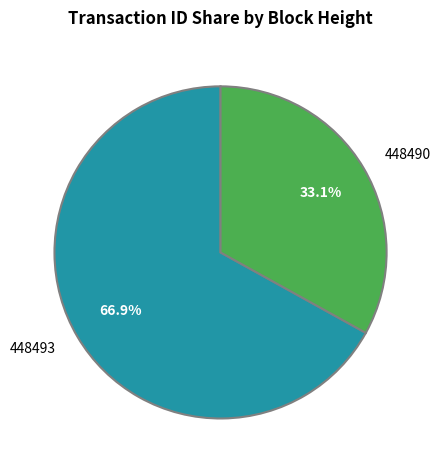

What is the ratio of the value at 448490 to the value at 448493?

0.5